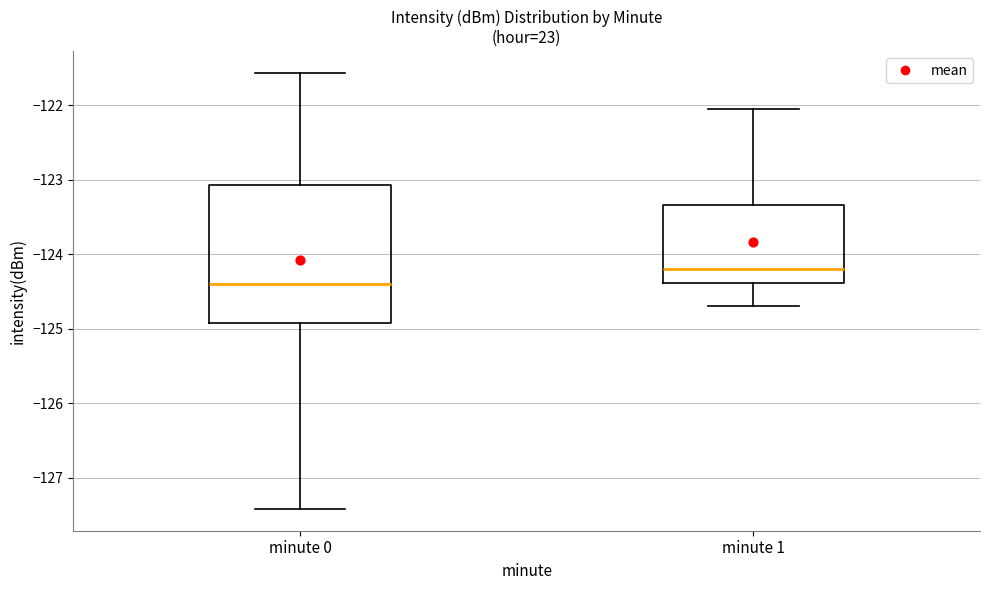

Reading left to right, transcribe this box plot: for each box, give where its median line is, the range the box spans, and where its two whiskers end, as read against the y-axis. The values are not printed on the chart, so give them approximately, as read against the axis.

minute 0: median -124.4, box -124.9 to -123.1, whiskers -127.4 to -121.6
minute 1: median -124.2, box -124.4 to -123.3, whiskers -124.7 to -122.0